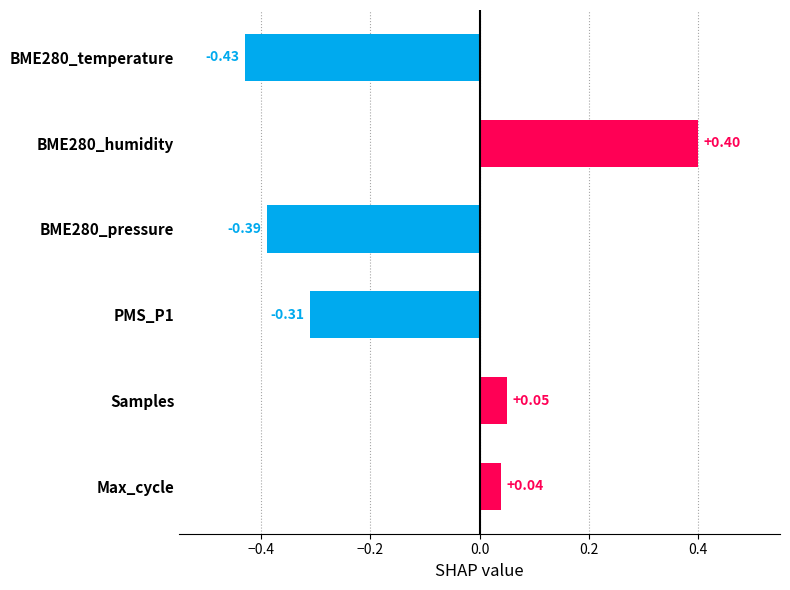

Which has a higher value, Max_cycle or BME280_temperature?

Max_cycle